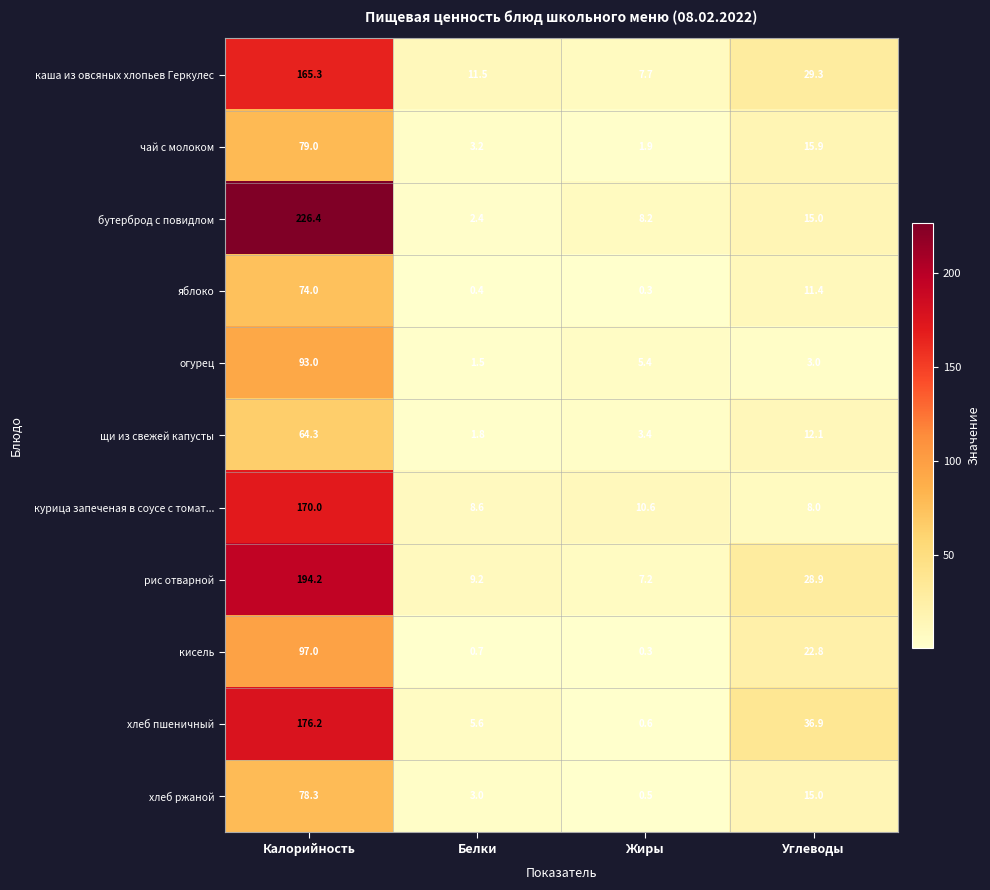

What is the sum of all курица запеченая в соусе с томат... values?

197.2